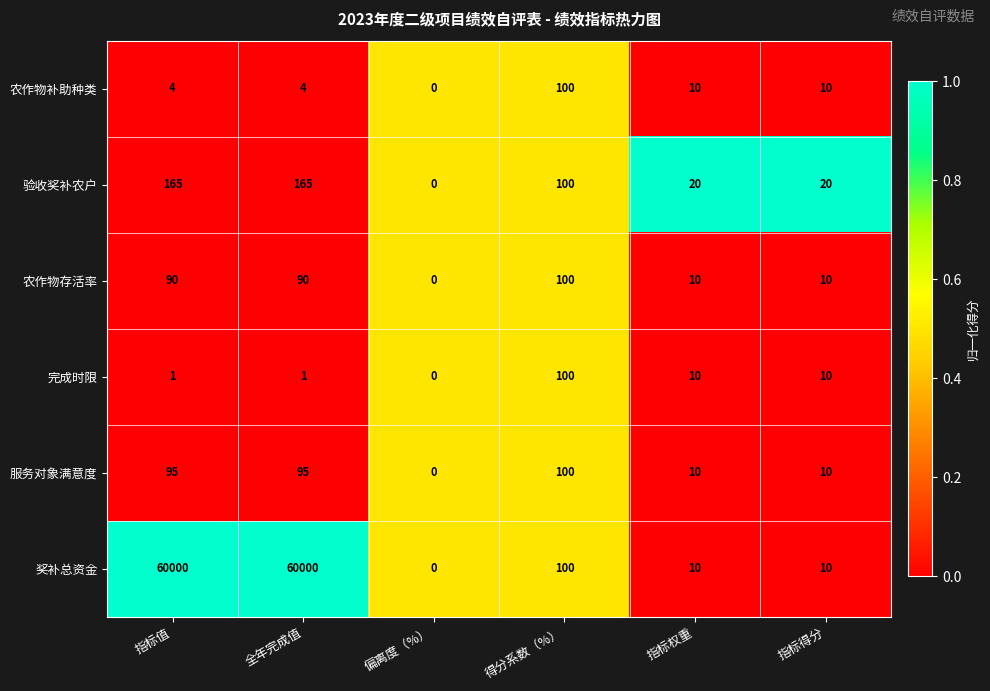

How many data points does each series have?

6